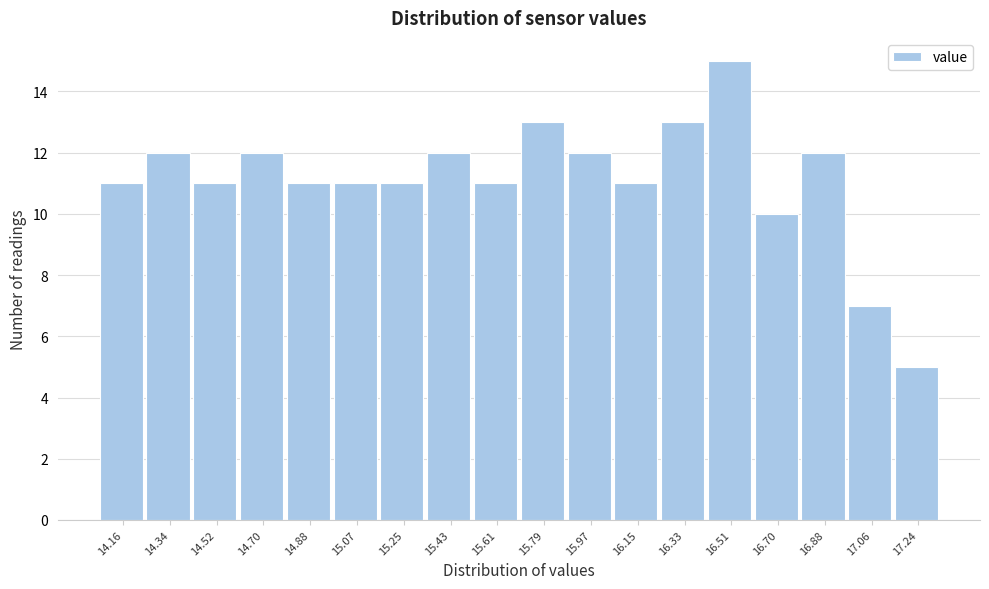

Reading right to left, what are all the values shown in this chart?

5	7	12	10	15	13	11	12	13	11	12	11	11	11	12	11	12	11